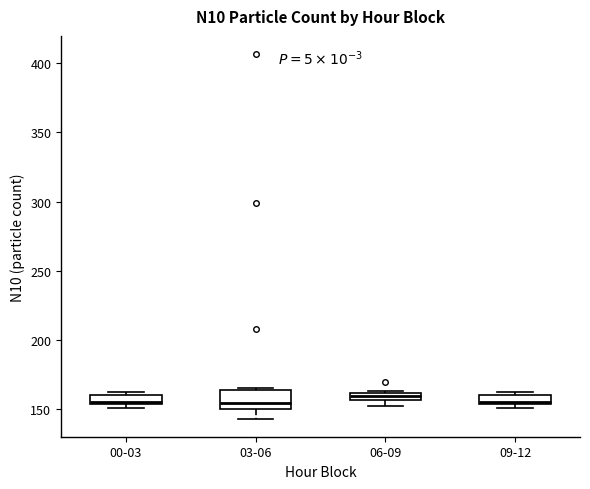

Comparing the boxes themselves (not the whiskers), which one is the tallest?

03-06